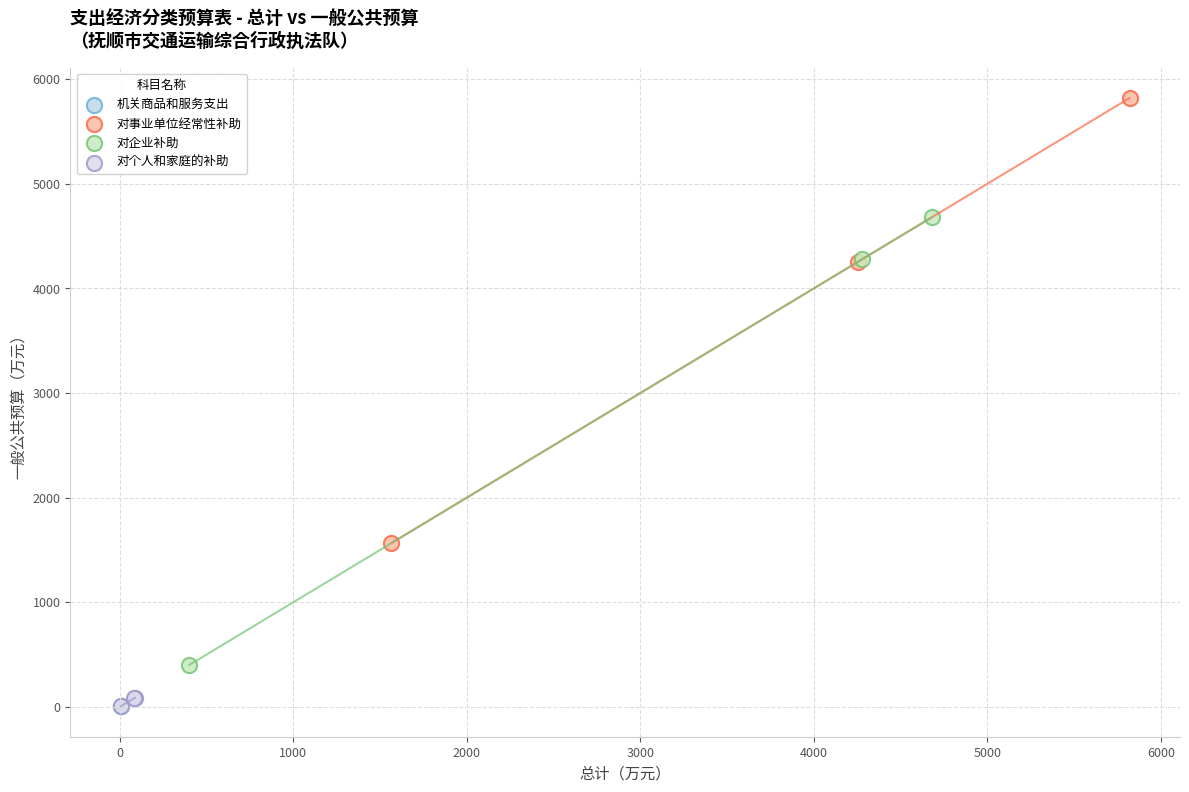

Which series reaches the maximum Y coordinate?

对事业单位经常性补助